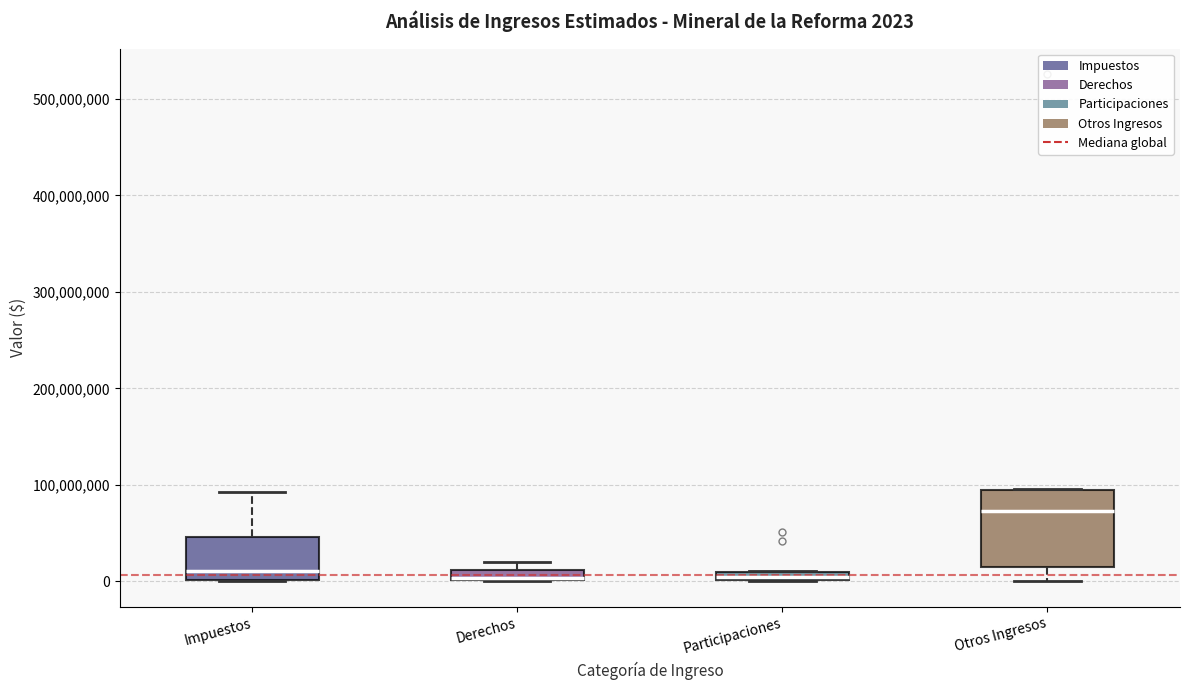

Comparing the boxes themselves (not the whiskers), which one is the tallest?

Otros Ingresos